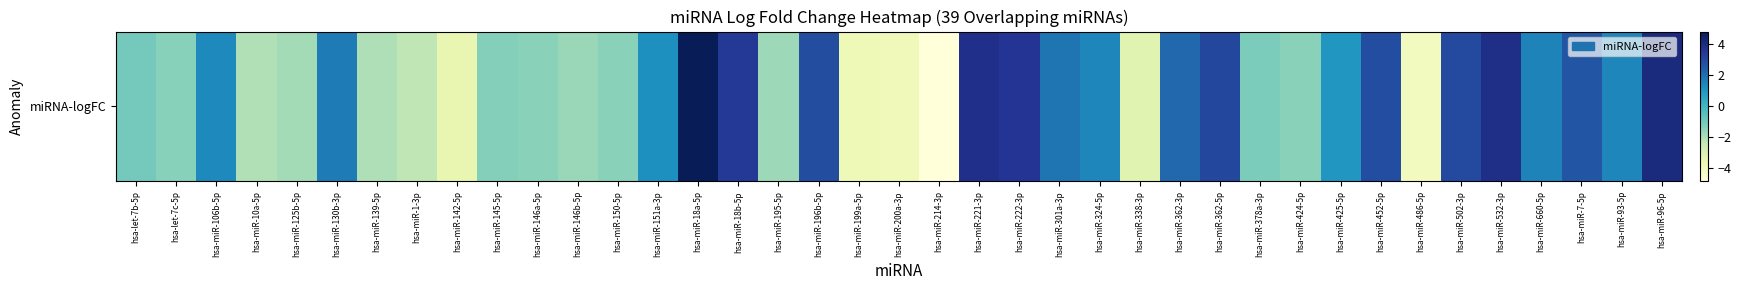

What is the greatest value displayed?

4.8